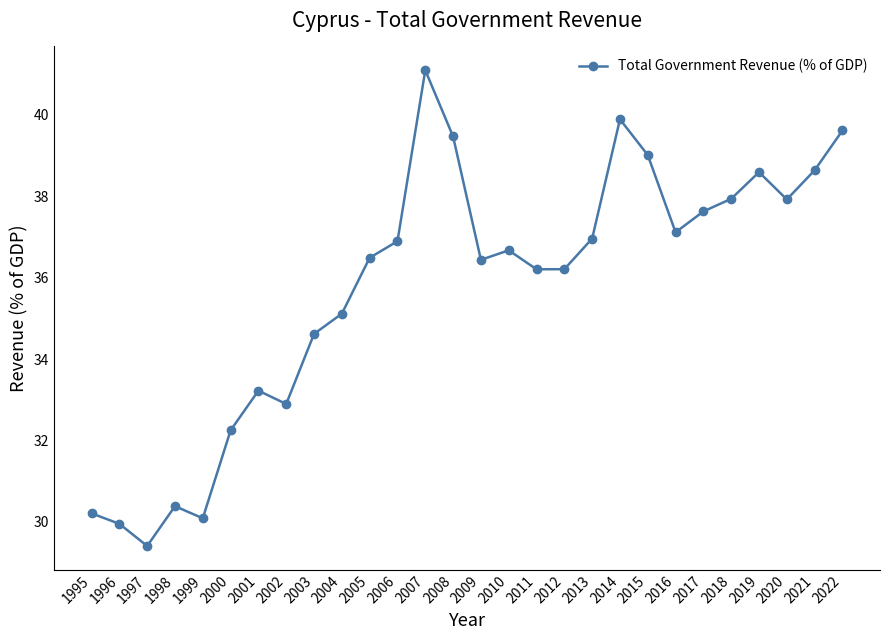

At which category does the data reach its first local peak?

1998